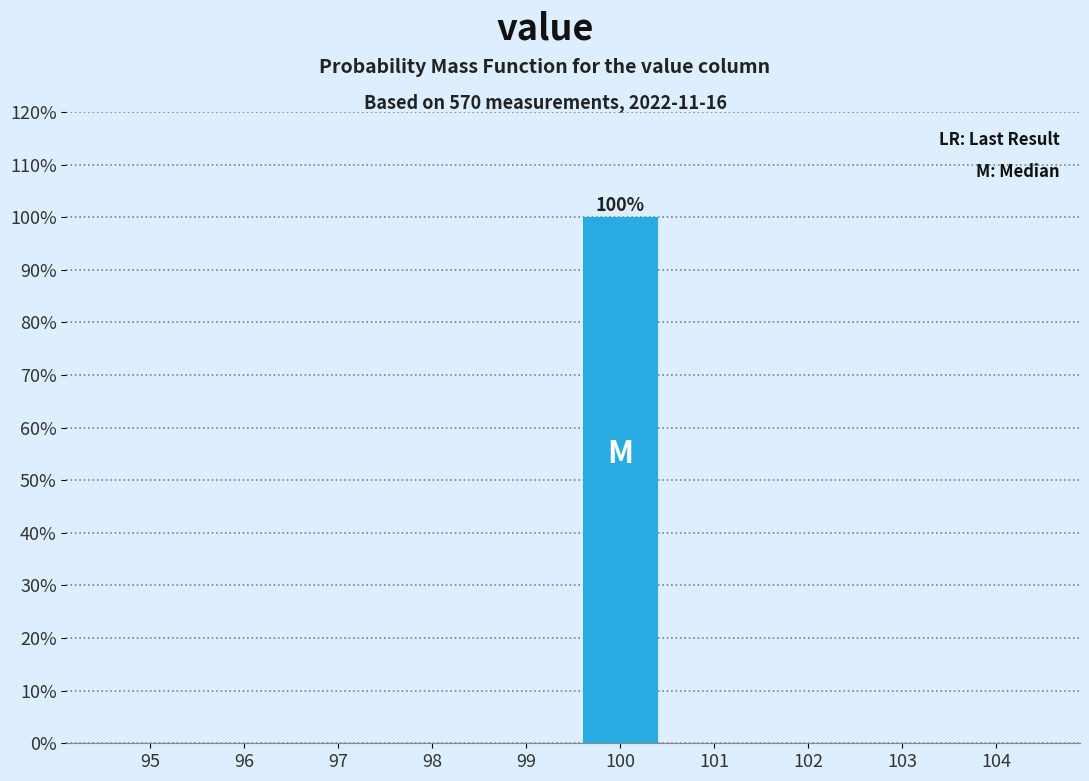

Reading left to right, extract all data points from this chart.

95=0	96=0	97=0	98=0	99=0	100=100	101=0	102=0	103=0	104=0